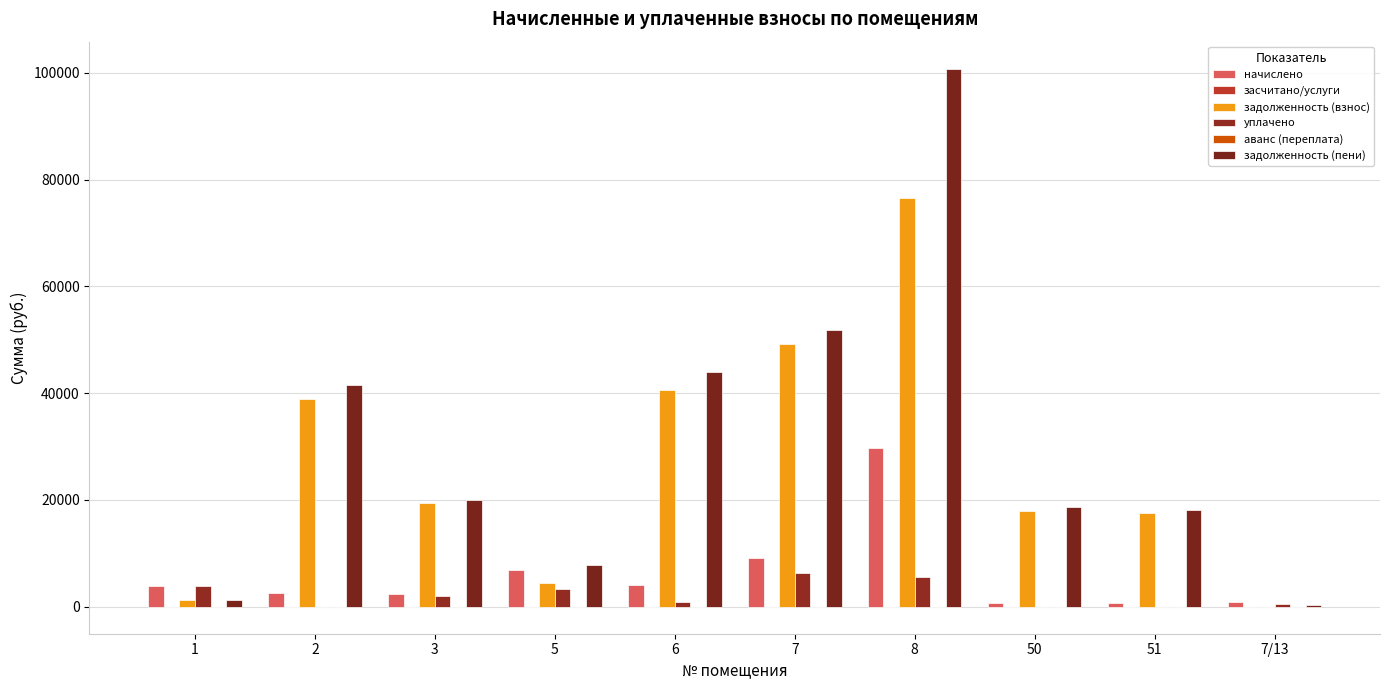

At which category is the sum across all series the highest?

8